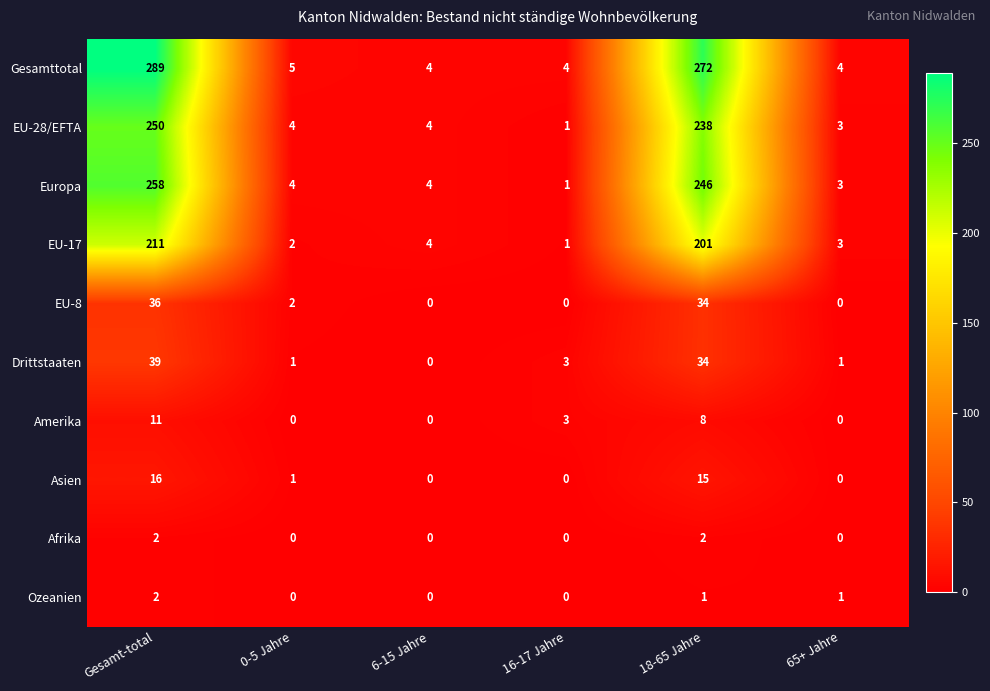

Is it true that EU-17 equals 6 at 6-15 Jahre?

False